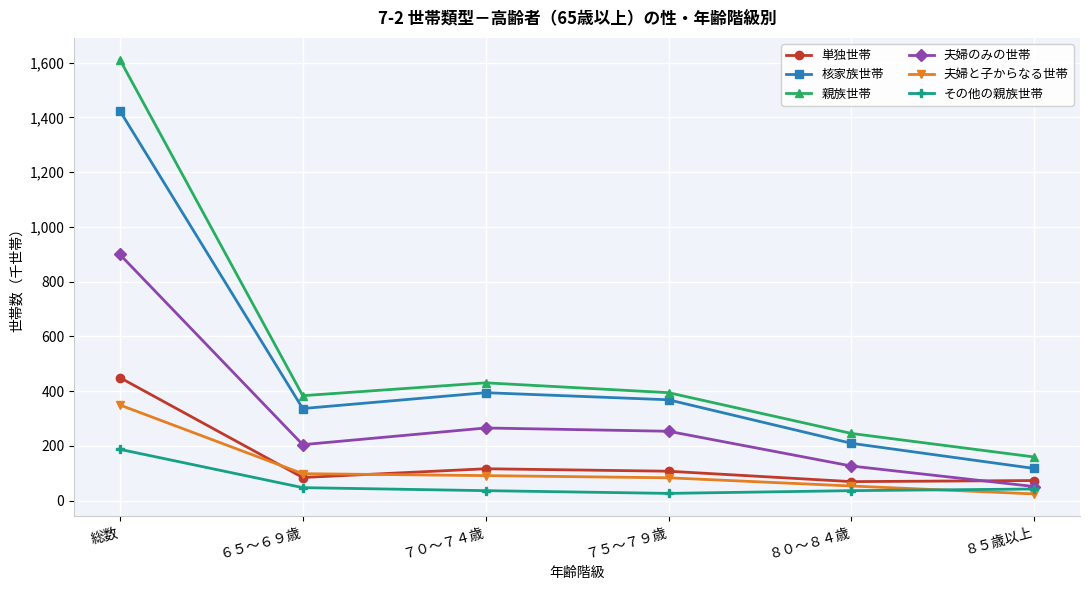

What are all the series names shown in the legend?

単独世帯, 核家族世帯, 親族世帯, 夫婦のみの世帯, 夫婦と子からなる世帯, その他の親族世帯